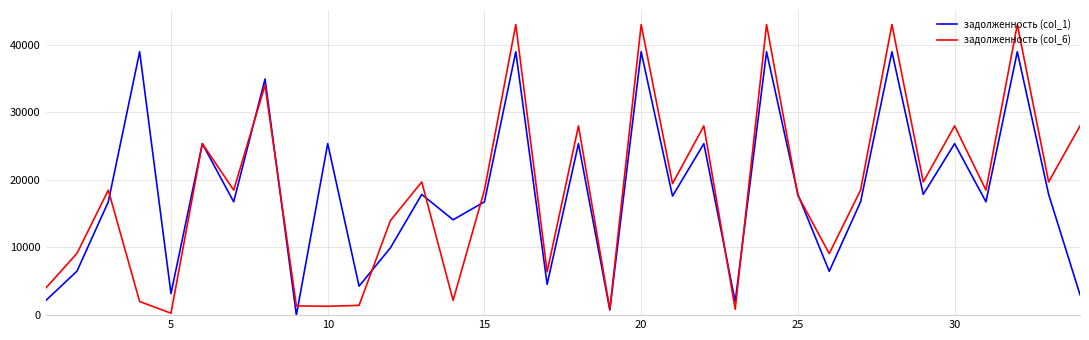

What is the highest value of the задолженность (col_1) series?

38935.2